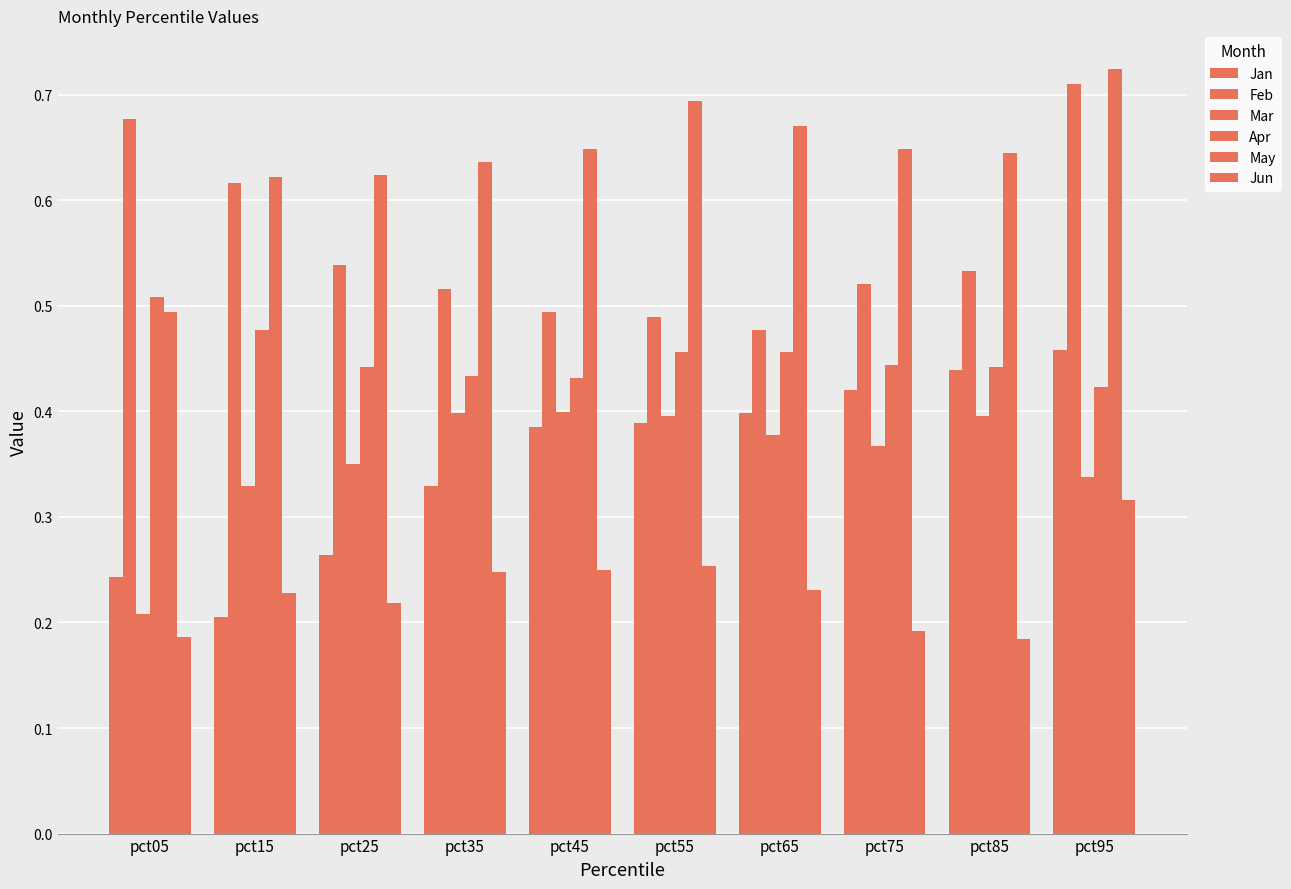

What is the difference between the maximum and minimum values in the Mar series?

0.2